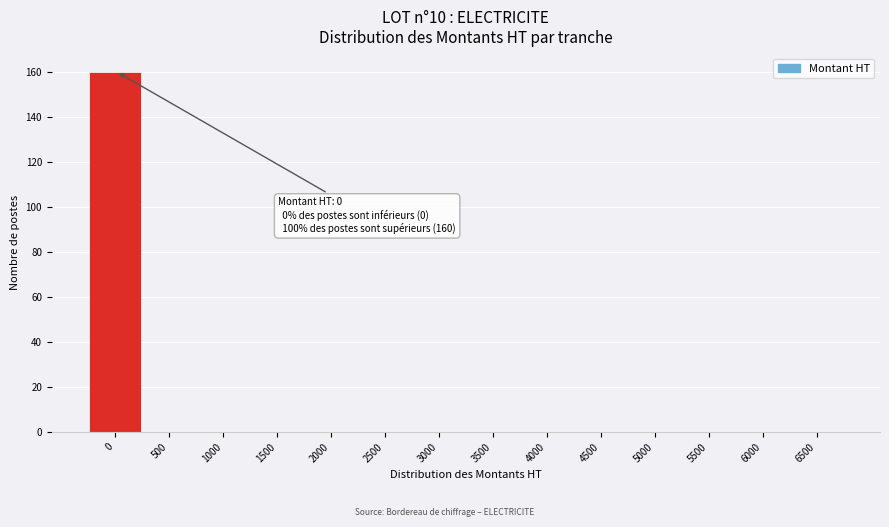

Reading left to right, what are all the values shown in this chart?

0=160	500=0	1000=0	1500=0	2000=0	2500=0	3000=0	3500=0	4000=0	4500=0	5000=0	5500=0	6000=0	6500=0